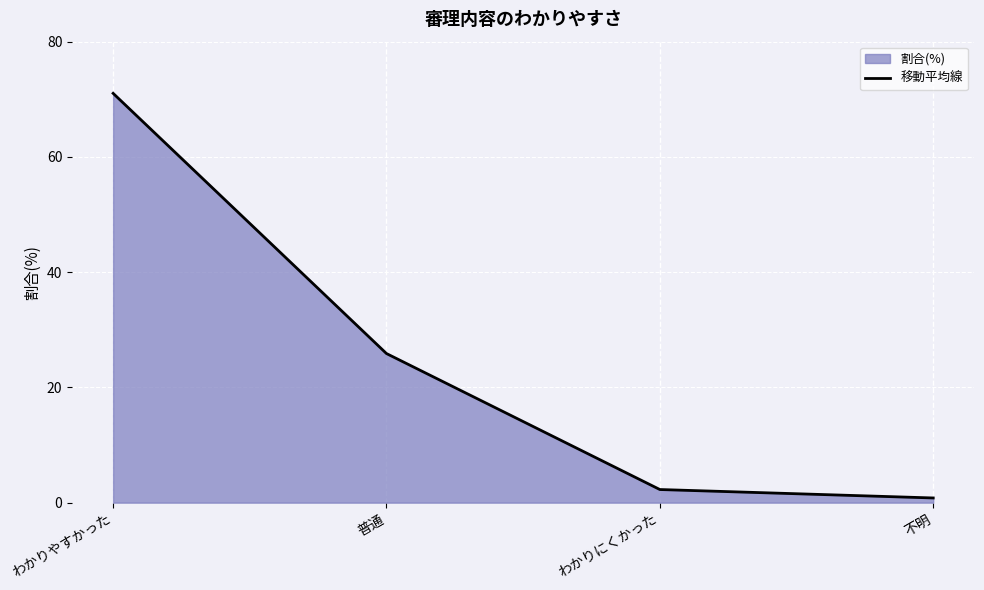

Reading right to left, transcribe all the data shown in this chart.

不明=0.8	わかりにくかった=2.3	普通=25.9	わかりやすかった=71.0